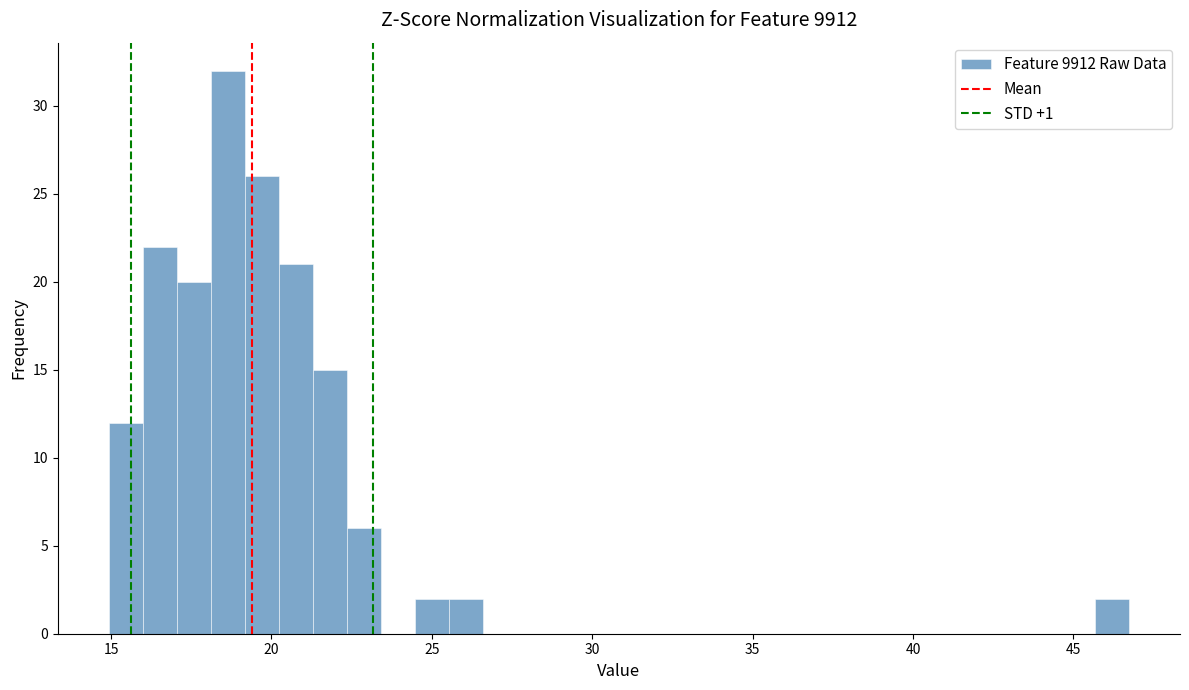

Read against the x-axis, roughly where is the centre of the tallest bar?

18.5